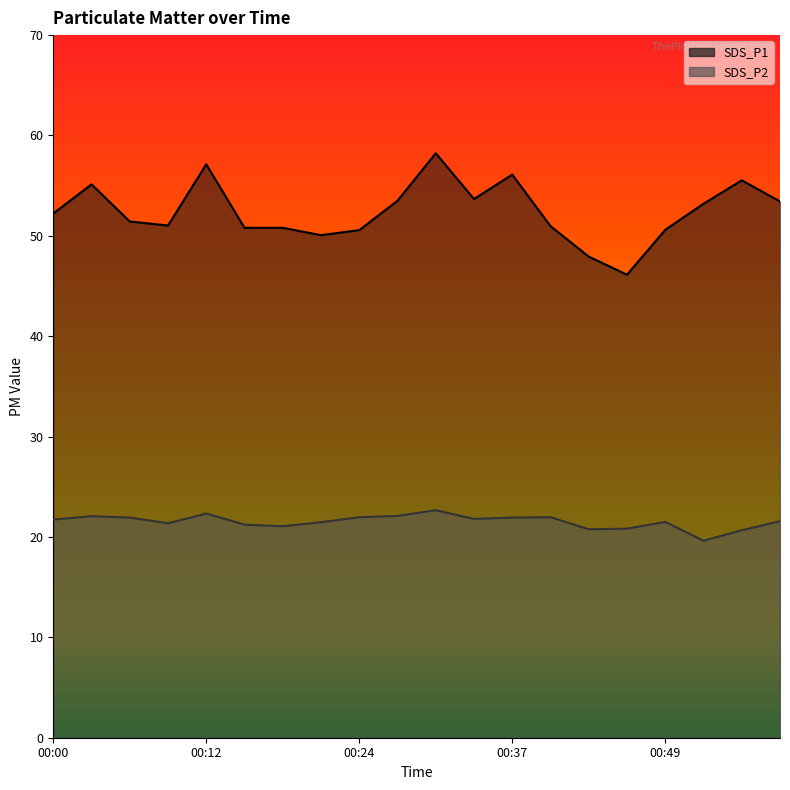

At how many categories does at least one series exceed 27?

20